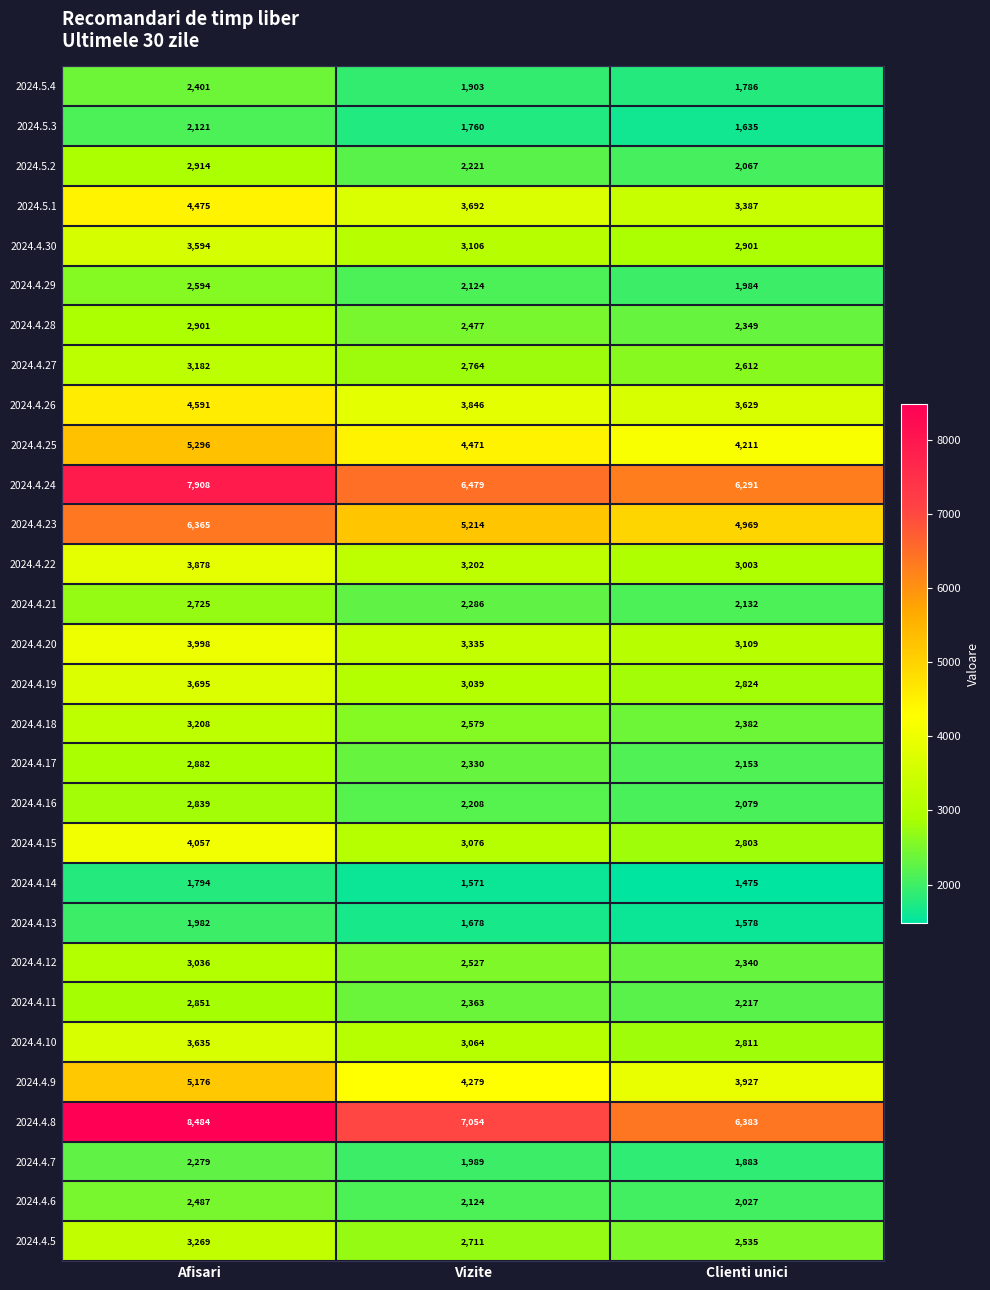

What is the difference between the highest and lowest values at Afisari?

6690